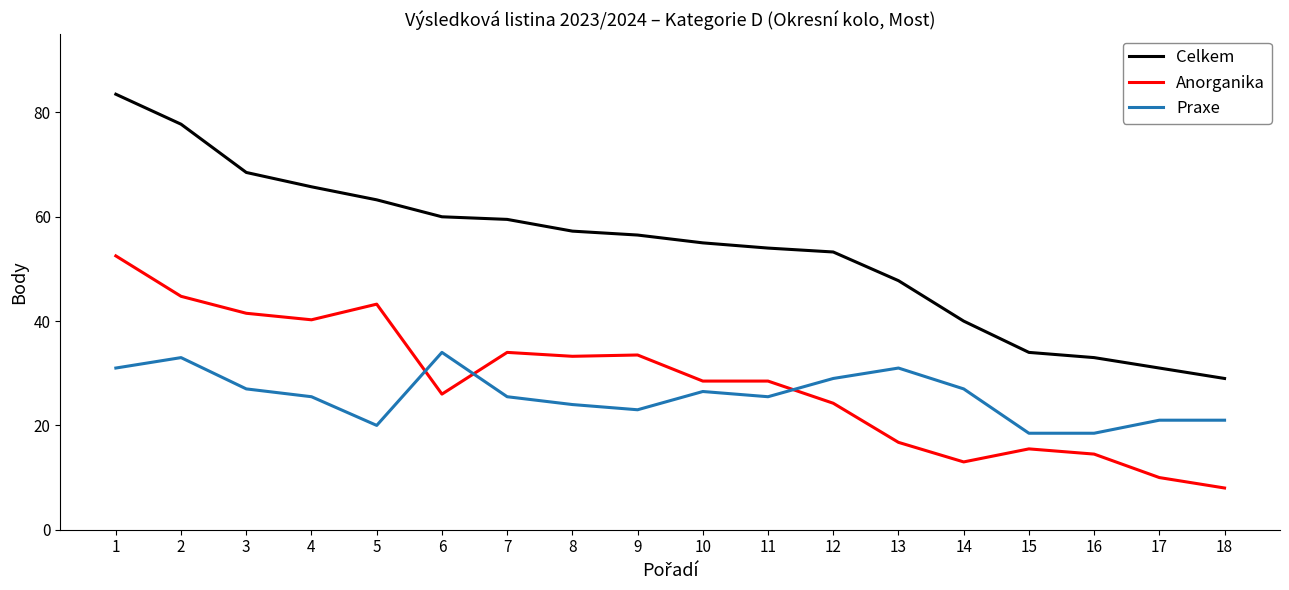

What is the total value across all series at 4?

131.5